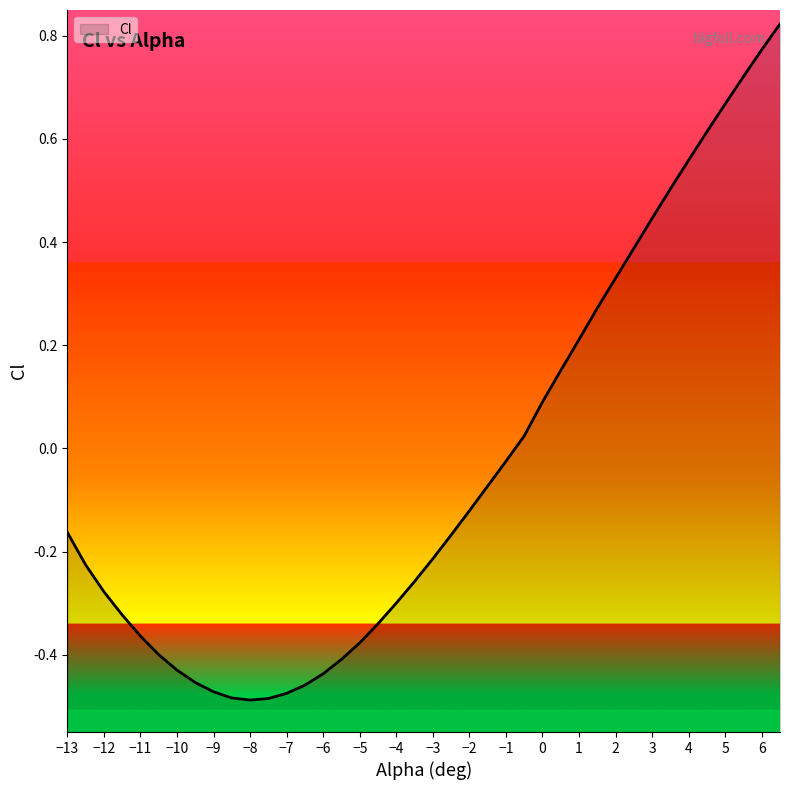

Count the number of values greater than 0.

15